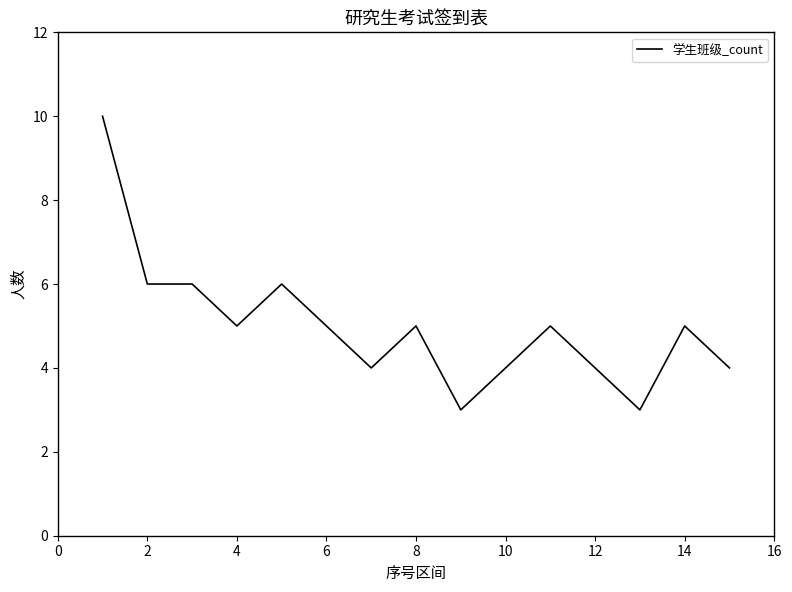

What is the greatest value displayed?

10